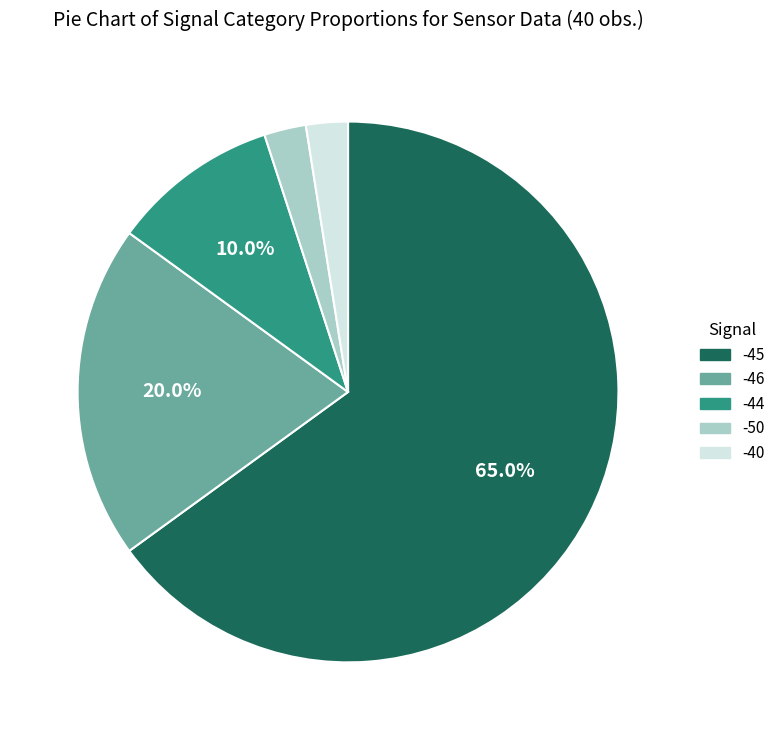

Does -45 represent more than half of the total?

Yes